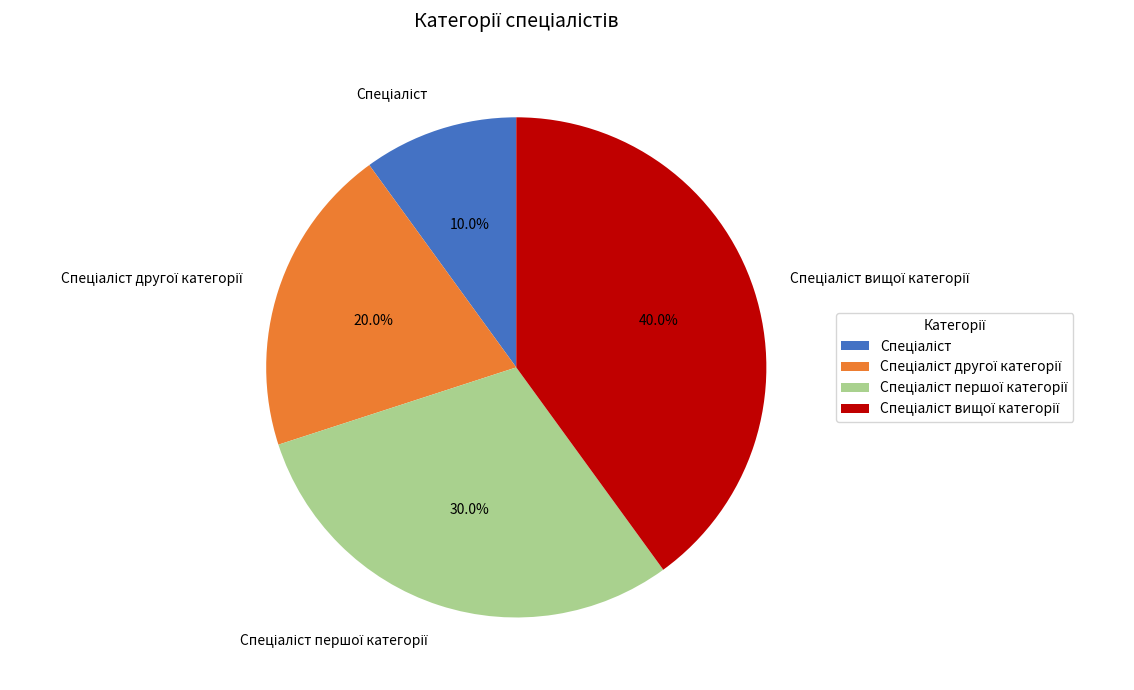

Is there any slice that represents more than half of the pie?

No